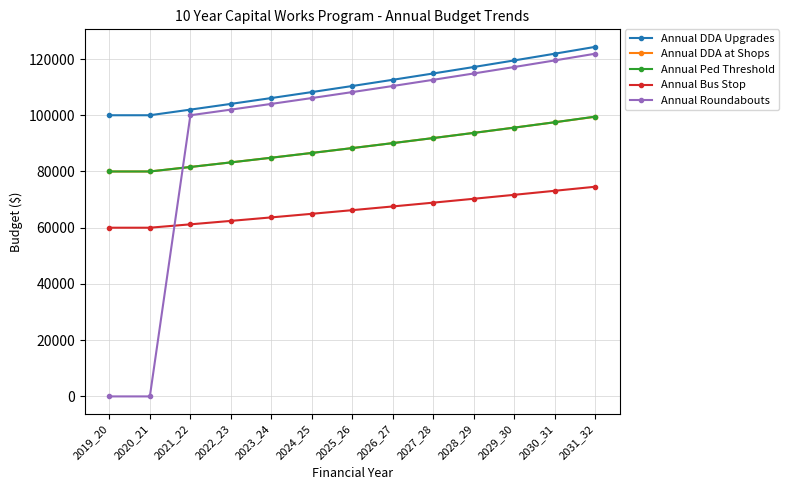

Is it true that Annual DDA Upgrades equals 61284.1 at 2022_23?

False